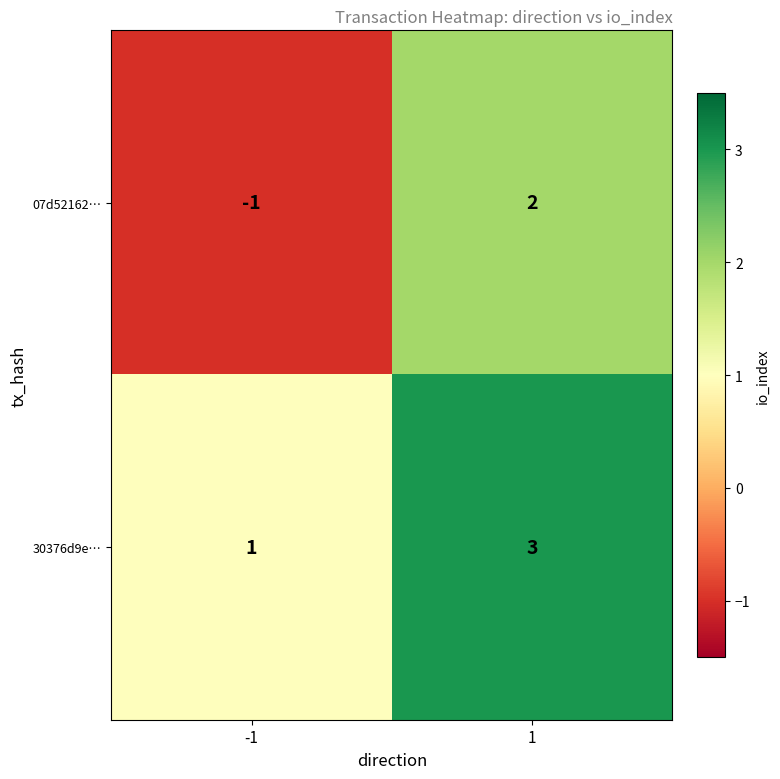

What is the total value across all series at 1?

5